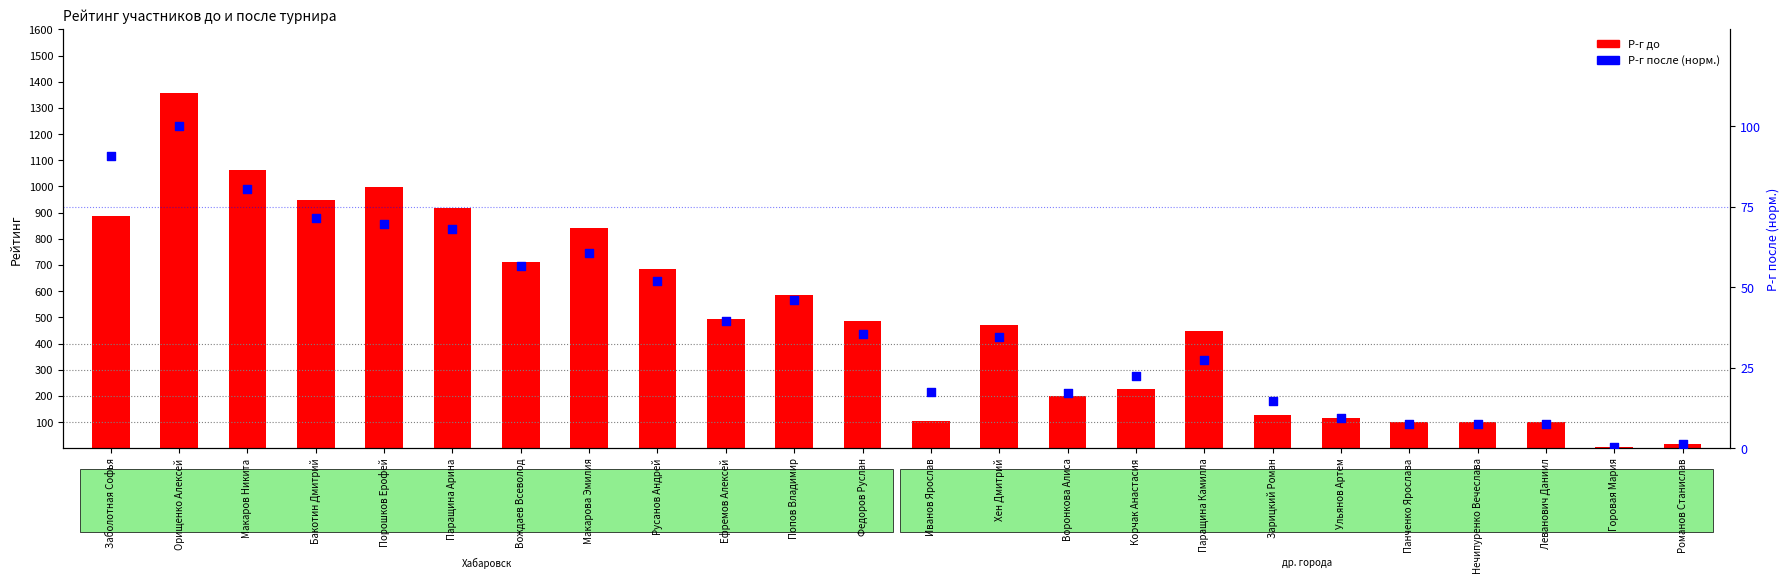

At how many categories does at least one series exceed 878?

6